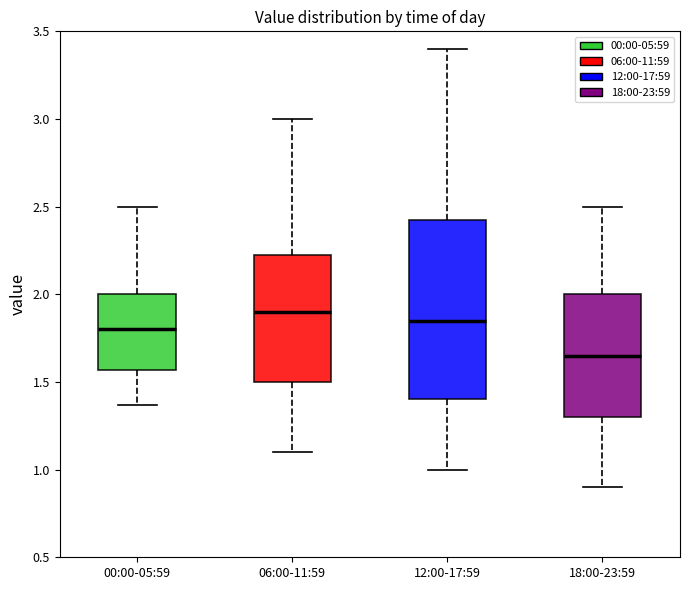

Reading left to right, read every box against the y-axis: the position of its median line, the range the box covers, and the ends of its whiskers. The values are not printed on the chart, so give them approximately, as read against the axis.

00:00-05:59: median 1.80, box 1.55 to 2.00, whiskers 1.35 to 2.50
06:00-11:59: median 1.90, box 1.50 to 2.25, whiskers 1.10 to 3.00
12:00-17:59: median 1.85, box 1.40 to 2.45, whiskers 1.00 to 3.40
18:00-23:59: median 1.65, box 1.30 to 2.00, whiskers 0.90 to 2.50